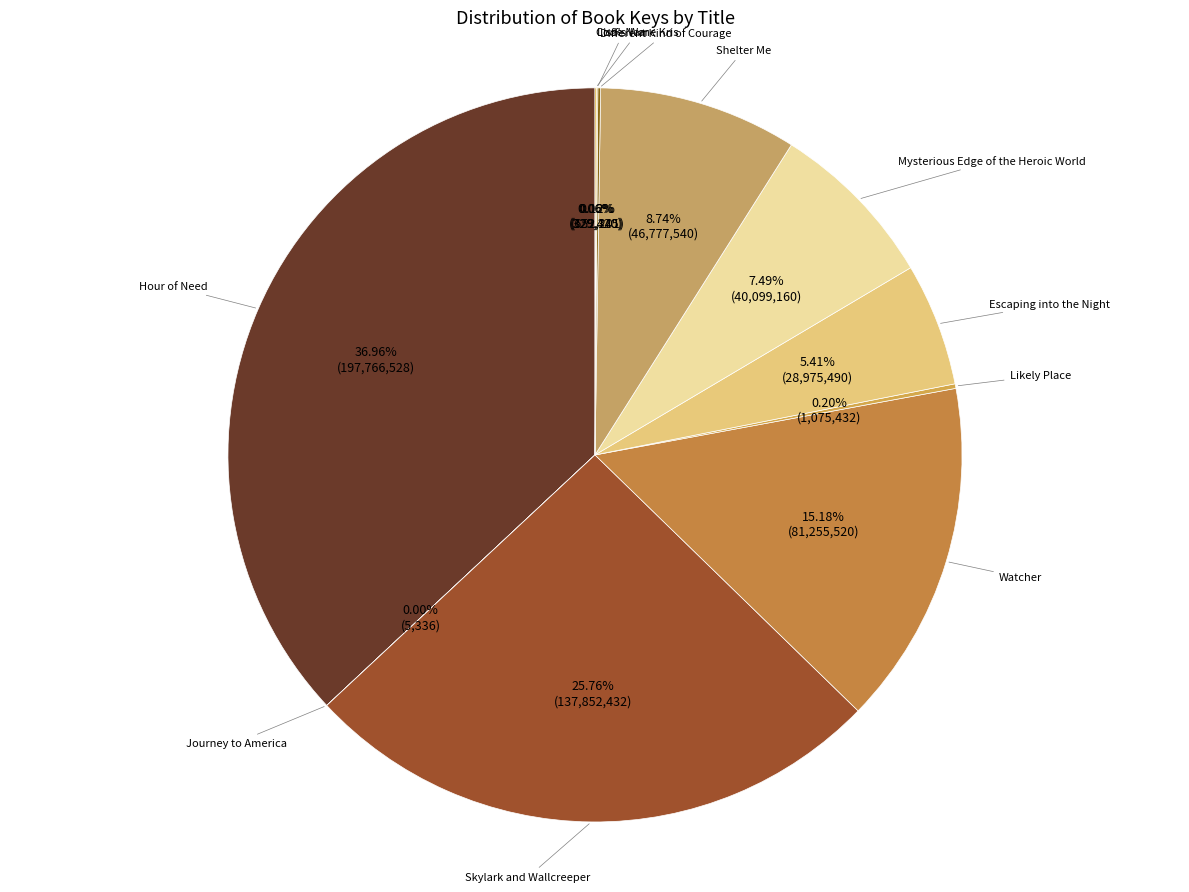

Which category has the biggest portion of the pie?

Hour of Need